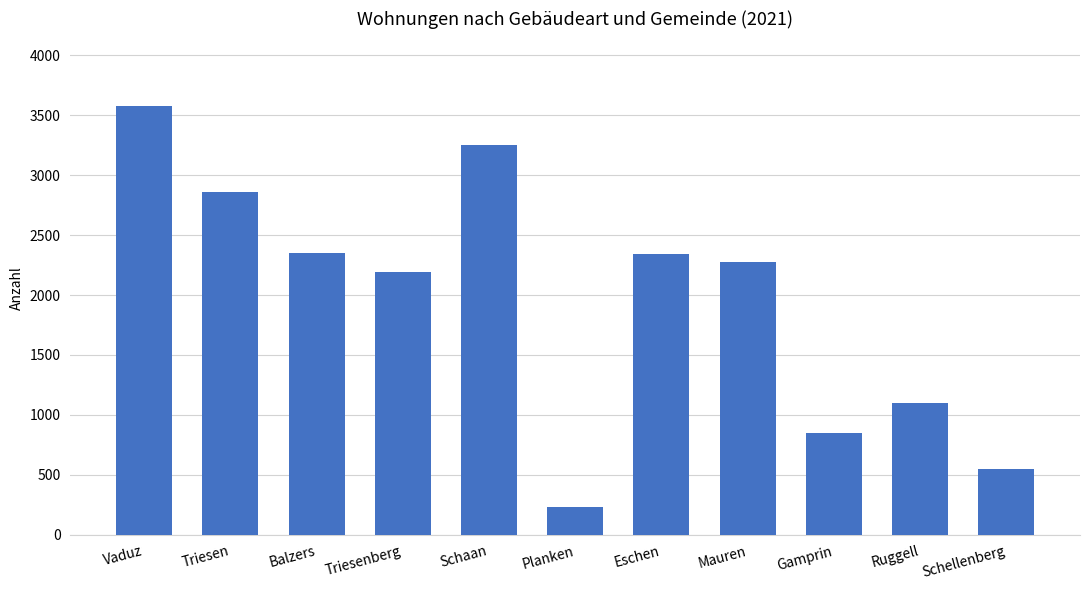

What is the label of the 8th bar from the left?

Mauren